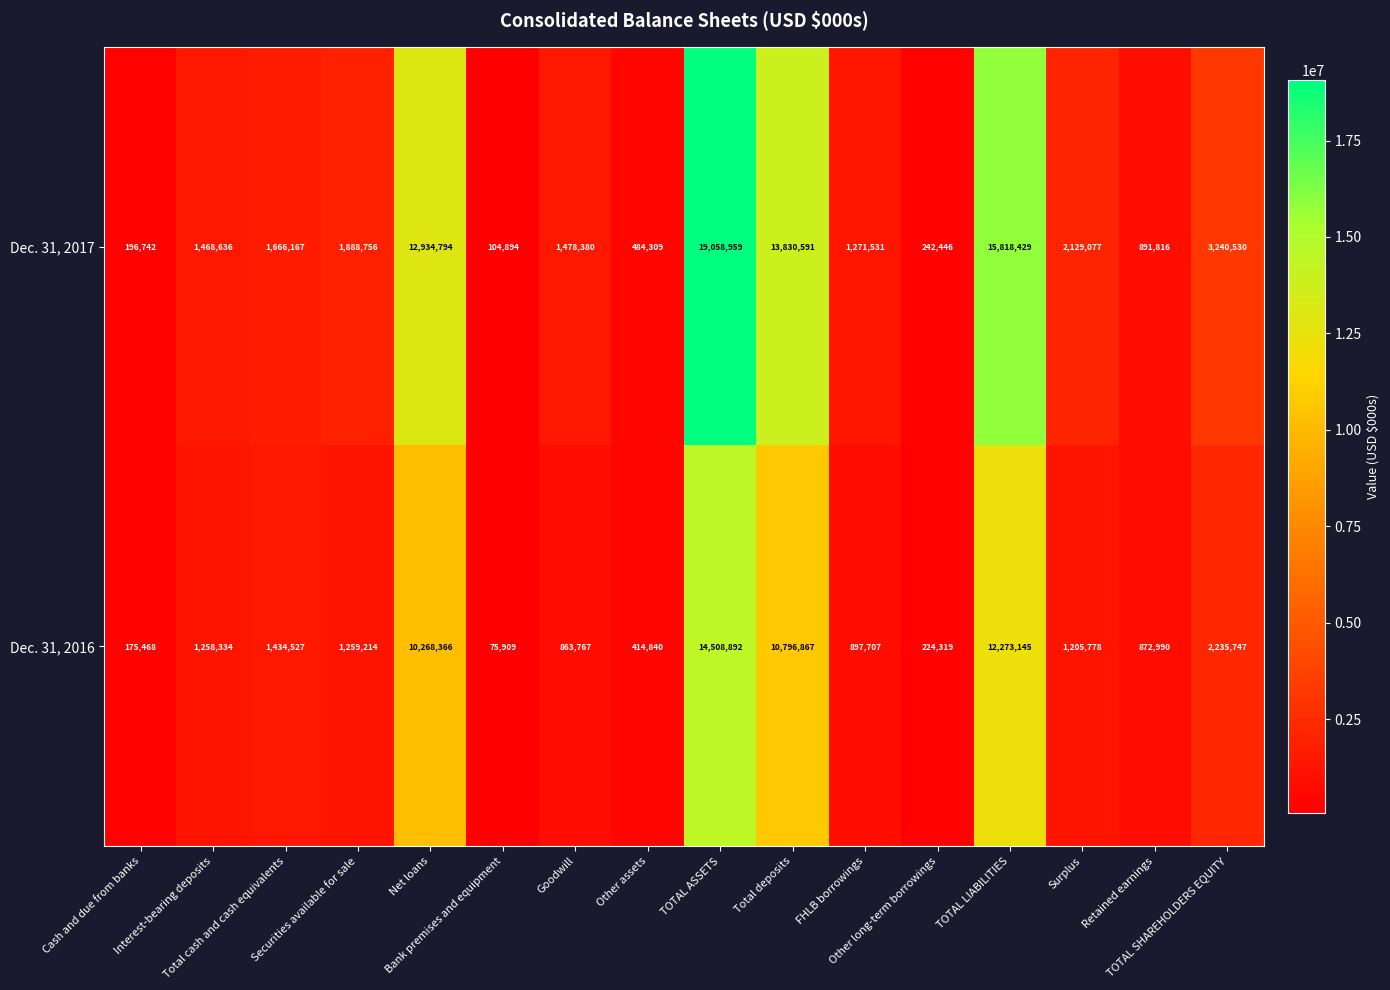

What is the total value across all series at Goodwill?

2342147